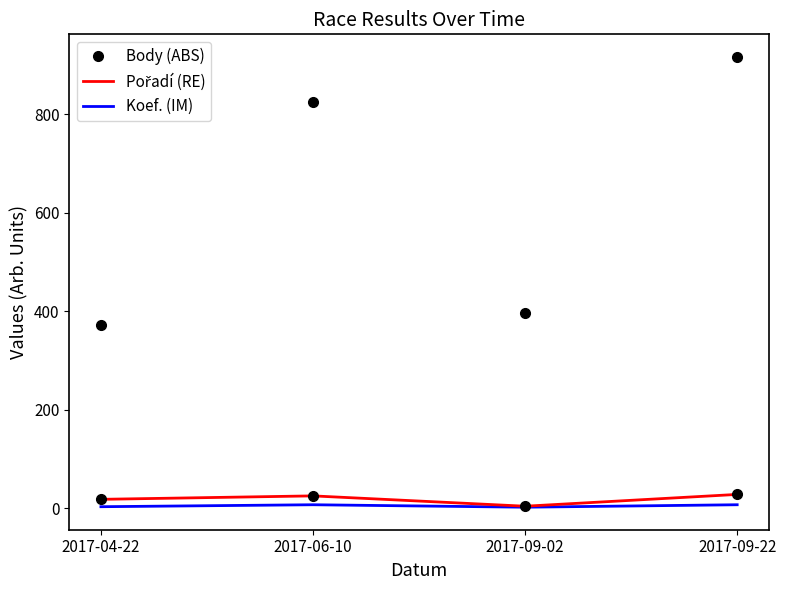

What is the maximum value for Body (ABS)?

917